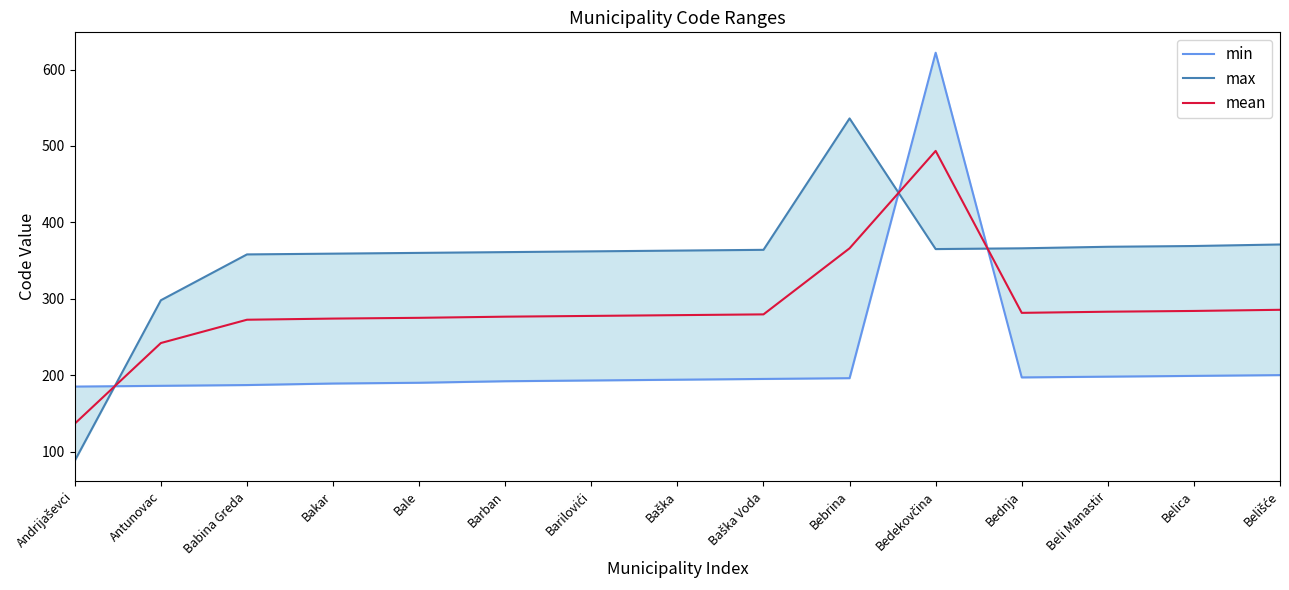

The value of mean at Bebrina is 228.6. True or false?

False